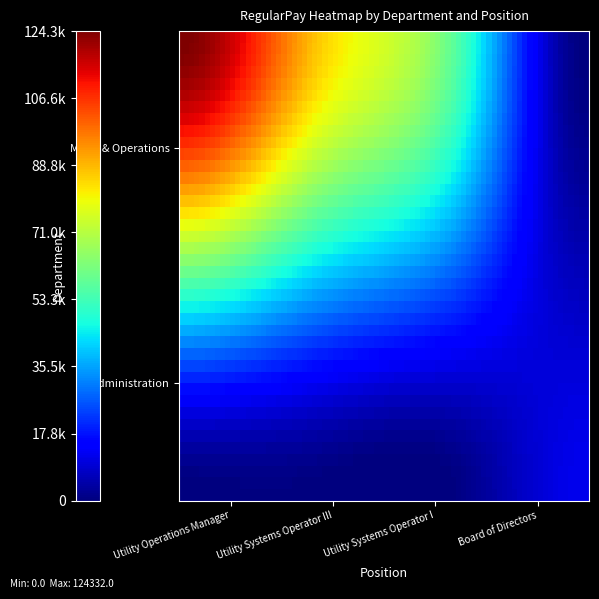

Which series has the largest range (max minus min)?

Maint & Operations